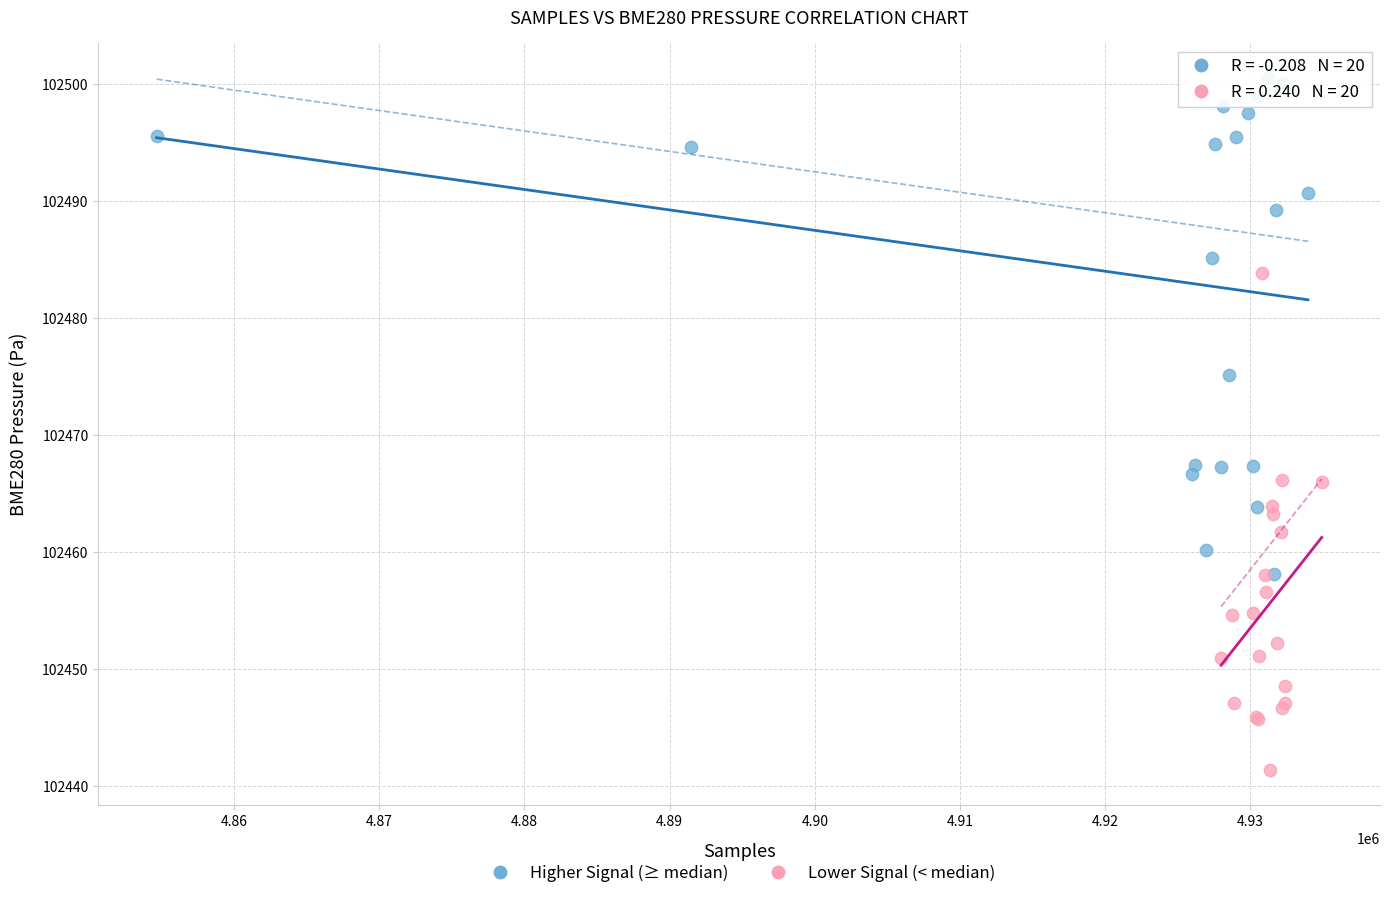

Which series contains the highest Y value?

Higher Signal (≥ median)